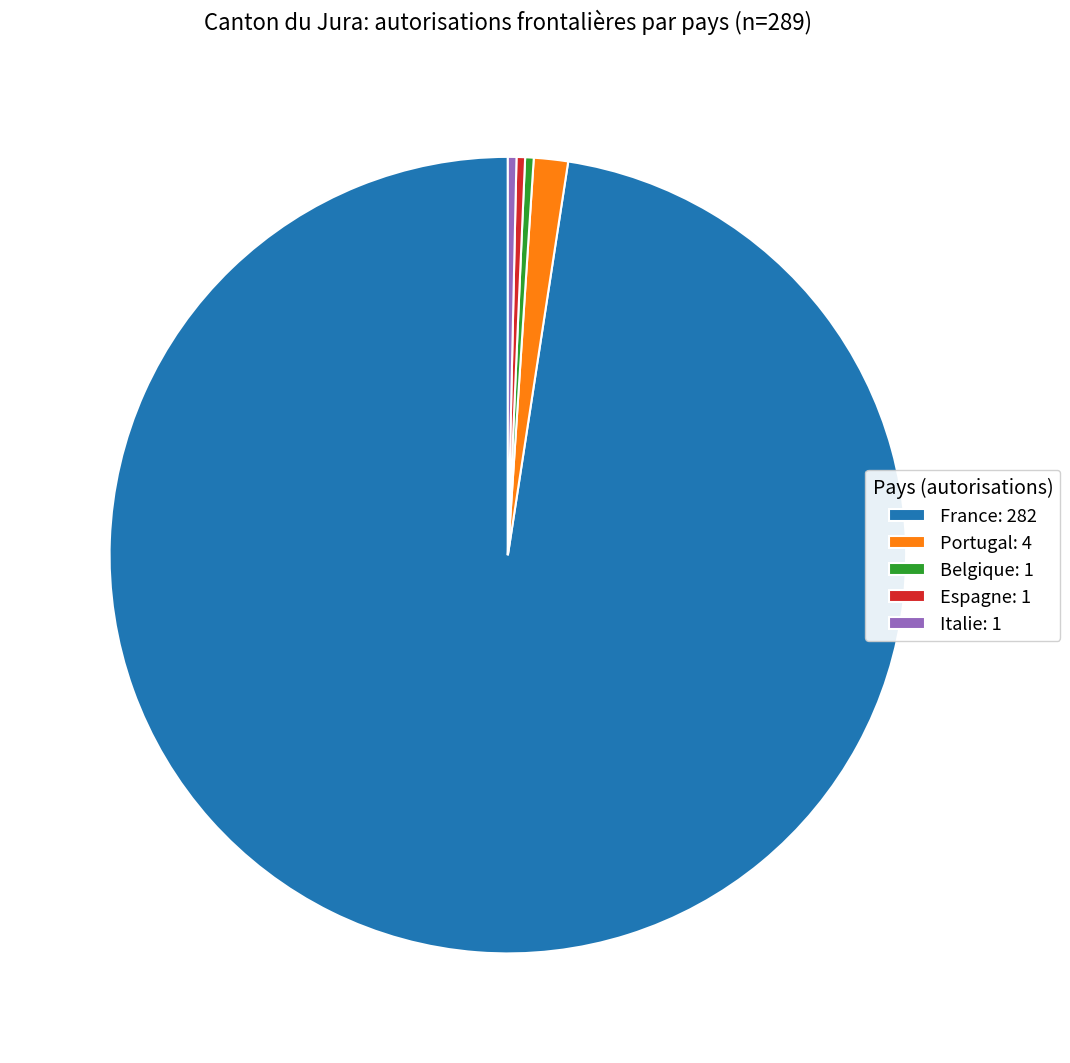

The Italie: 1 slice represents 0% of the pie. True or false?

True